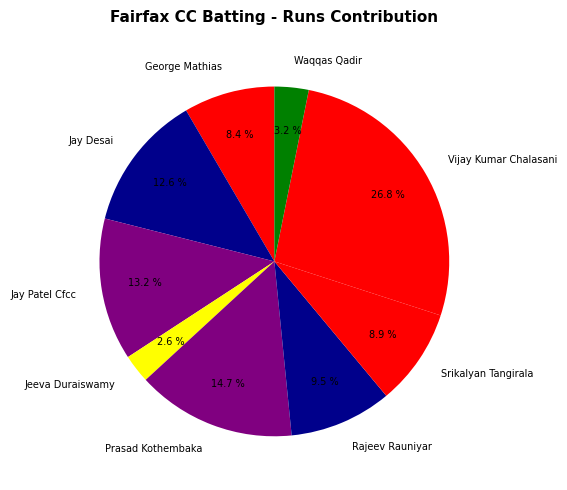

How many segments does this pie chart have?

9